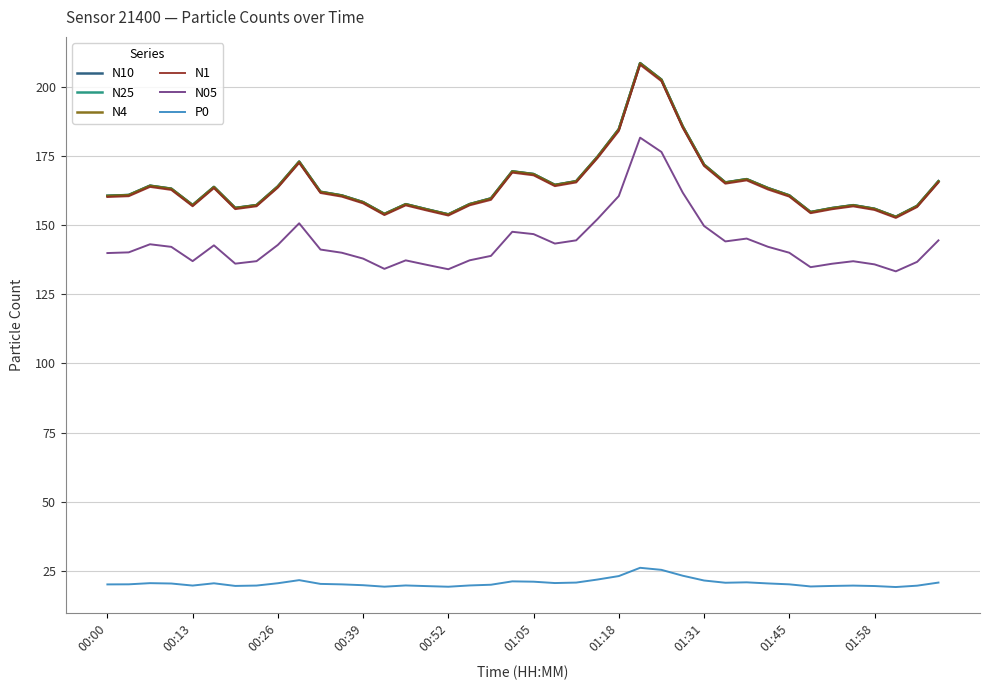

What is the minimum value for N25?

153.0